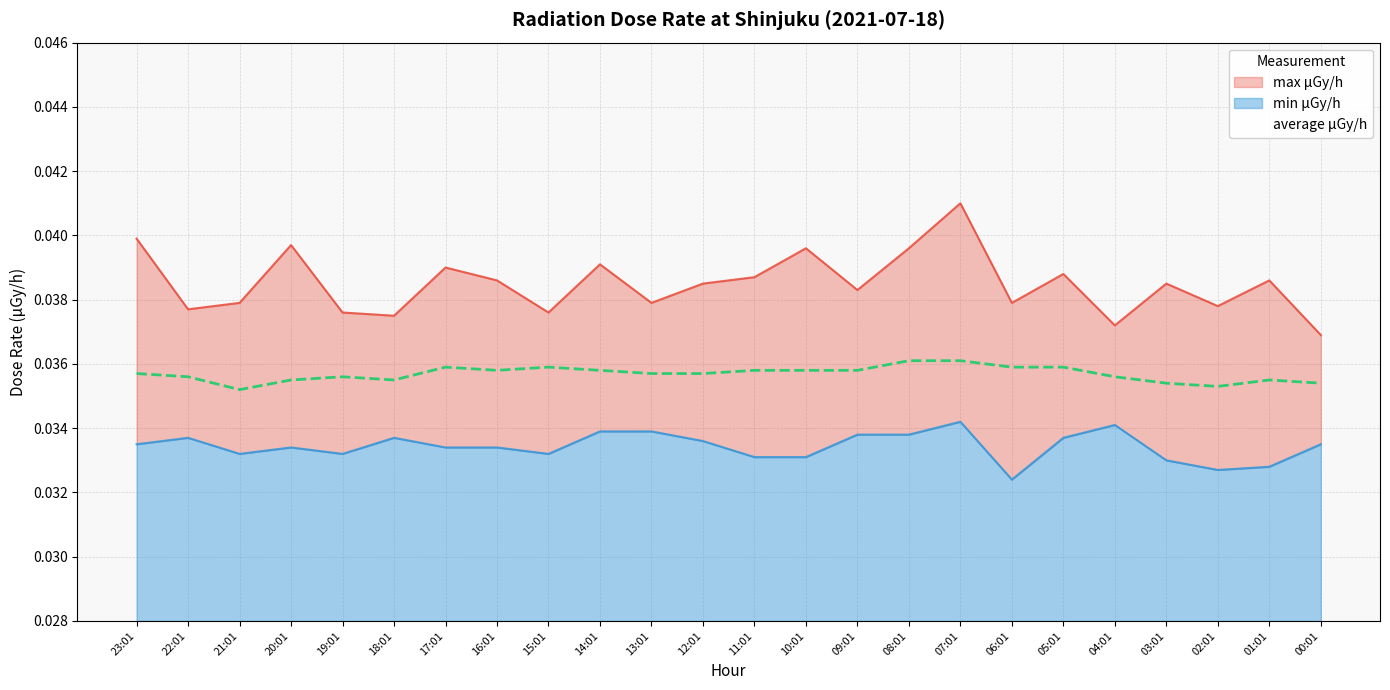

Where is average μGy/h nearest to the value 0?

21:01